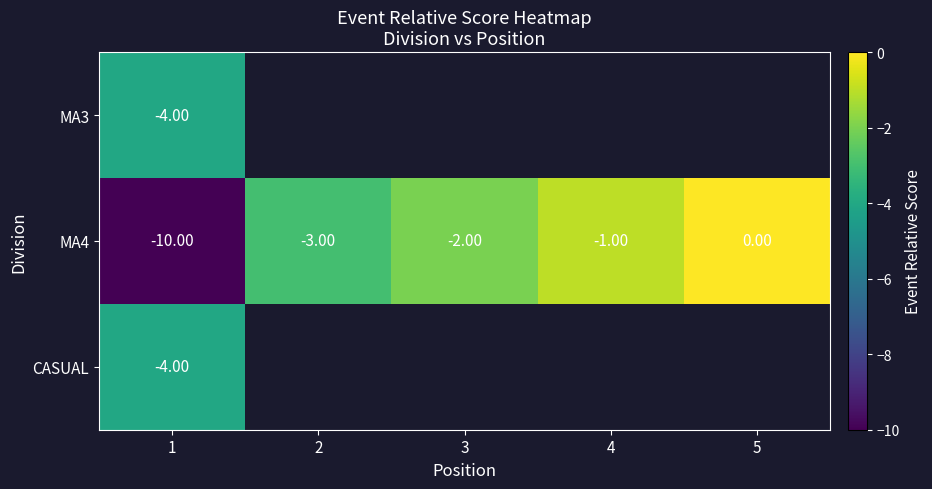

Which has a higher value, 2 or 4?

4